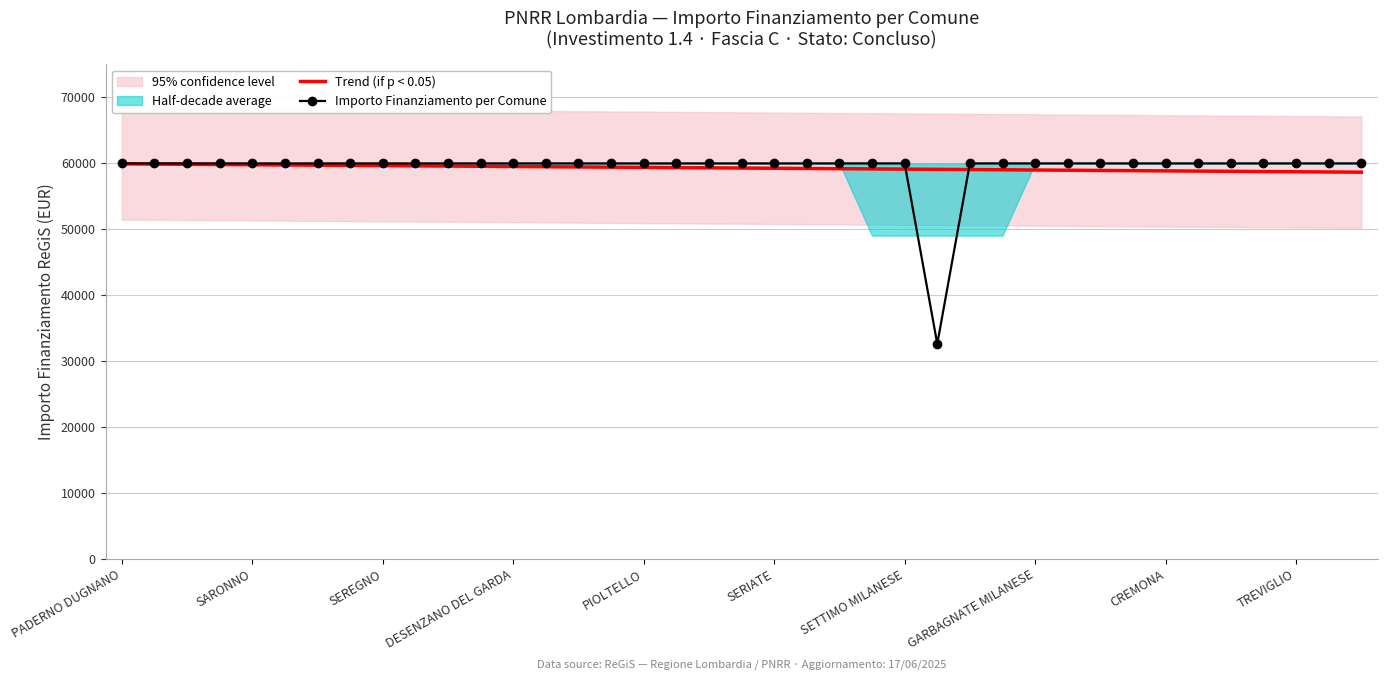

What is the total value across all series at 35?

118698.0